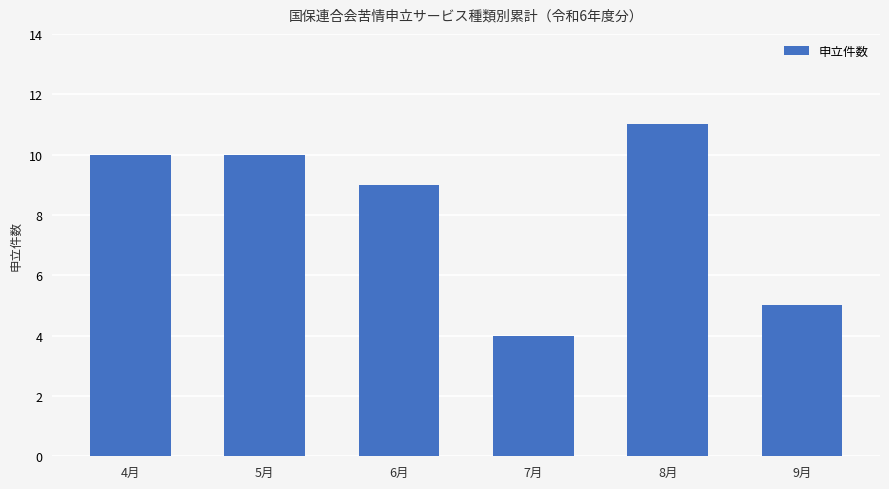

At which category does the chart reach its peak across all series?

8月